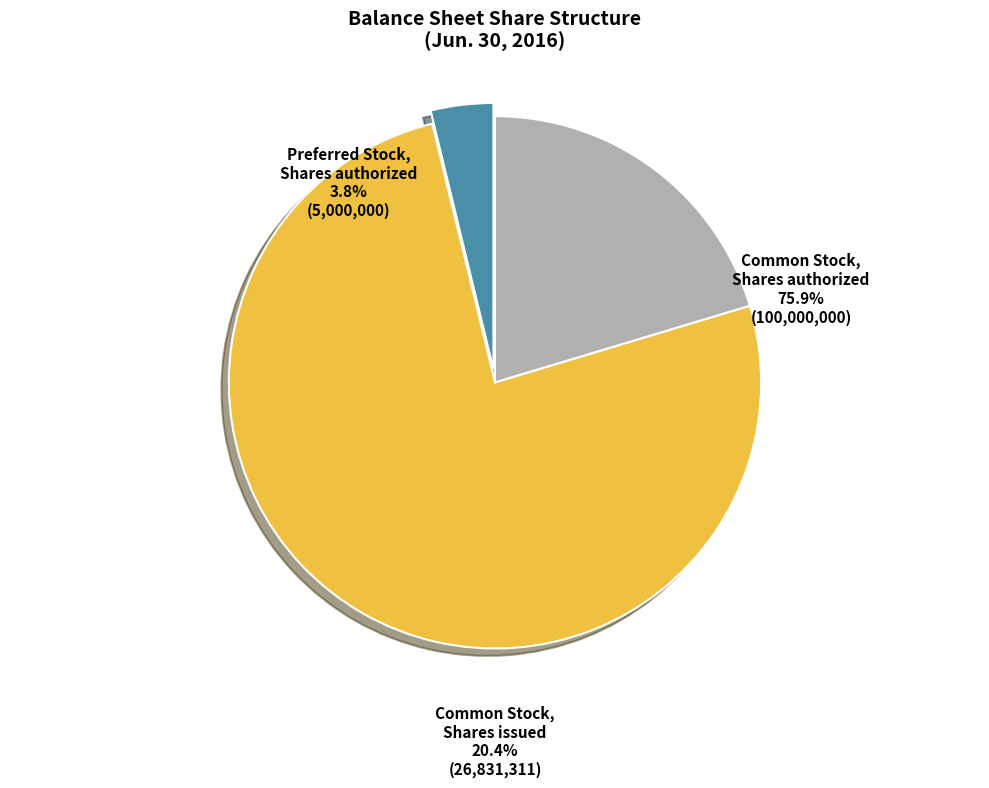

Which has a higher value, Preferred Stock, Shares authorized or Common Stock, Shares issued?

Common Stock, Shares issued